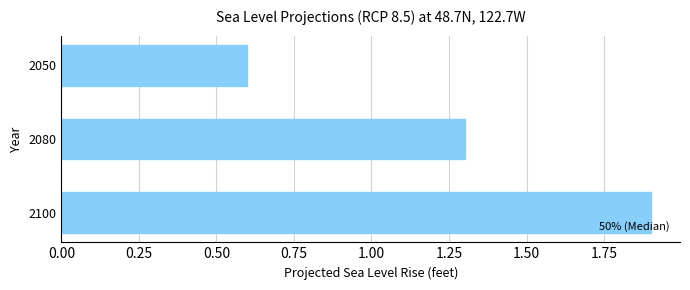

What is the greatest value displayed?

1.9